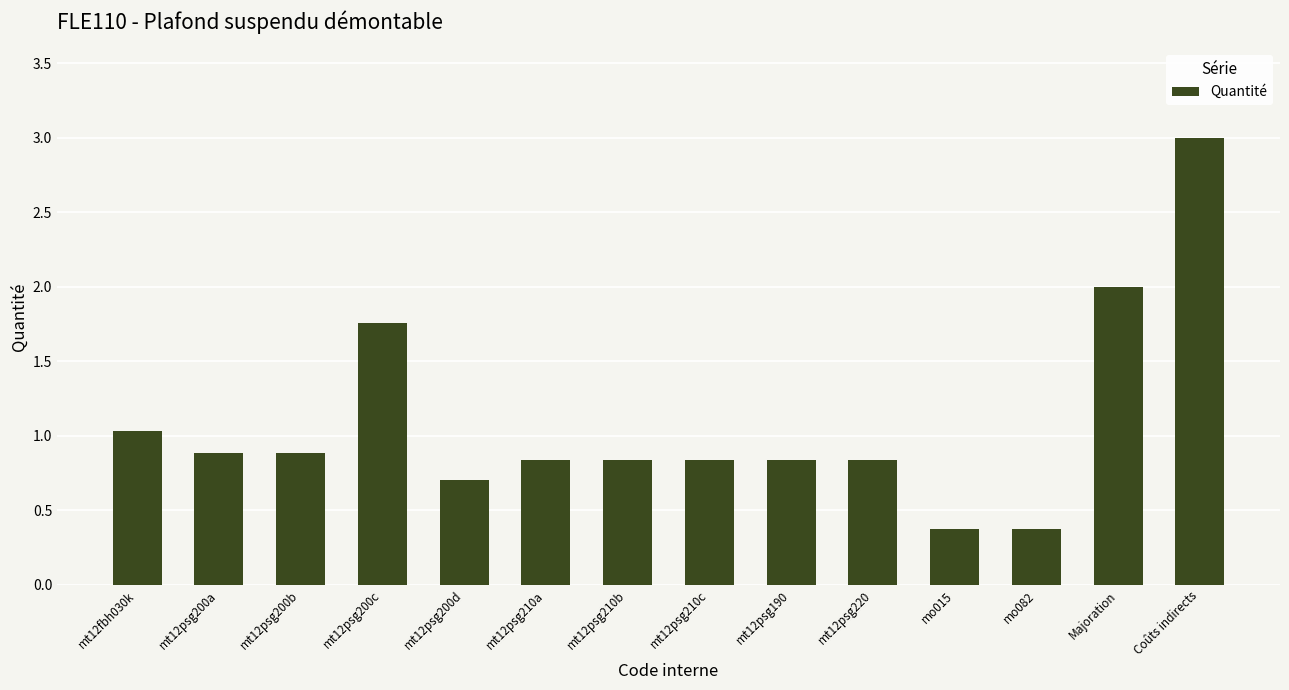

What is the greatest value displayed?

3.0